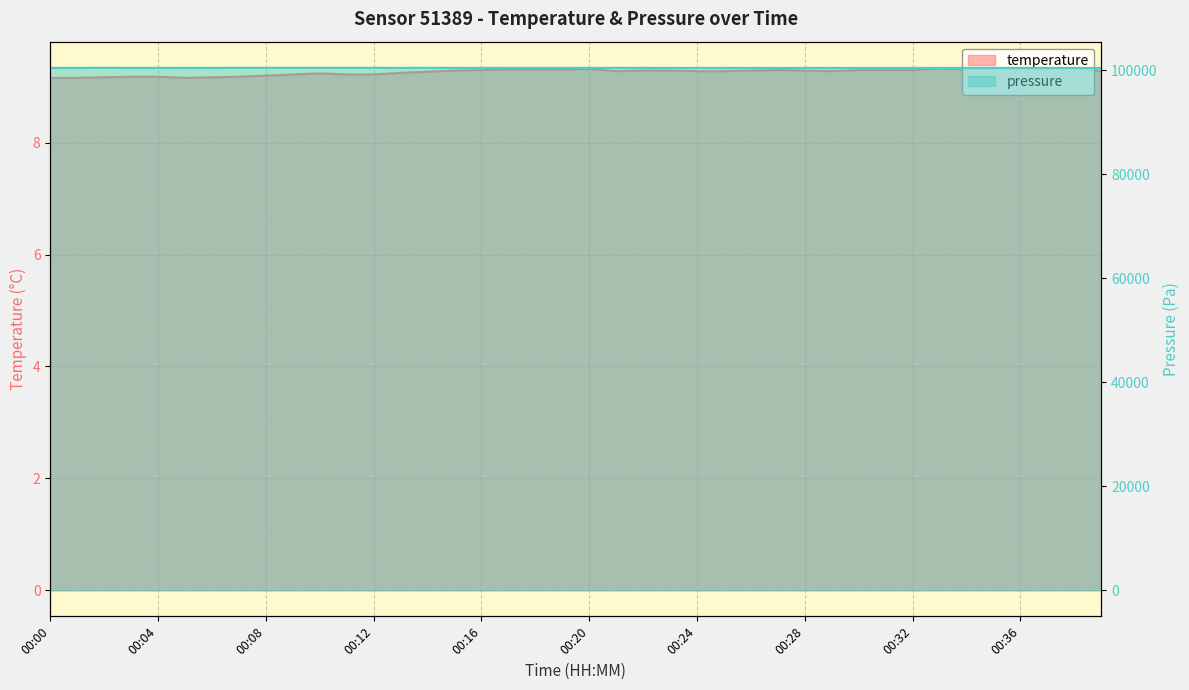

Rank the series by their average value, from lowest to highest.

temperature, pressure